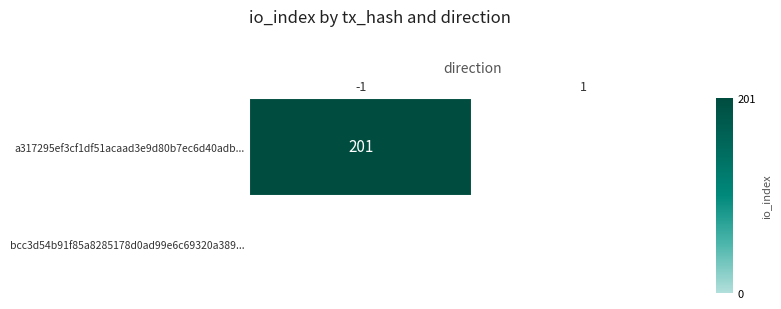

Is it true that a317295ef3cf1df51acaad3e9d80b7ec6d40adb... equals 201 at -1?

True